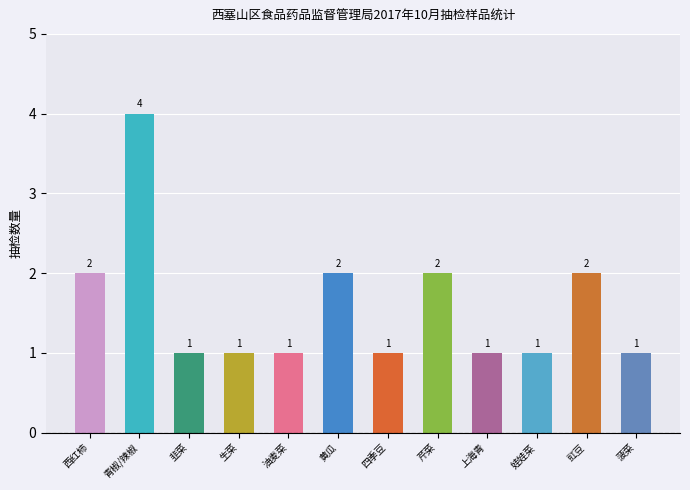

What is the value of the 9th bar from the left?

1